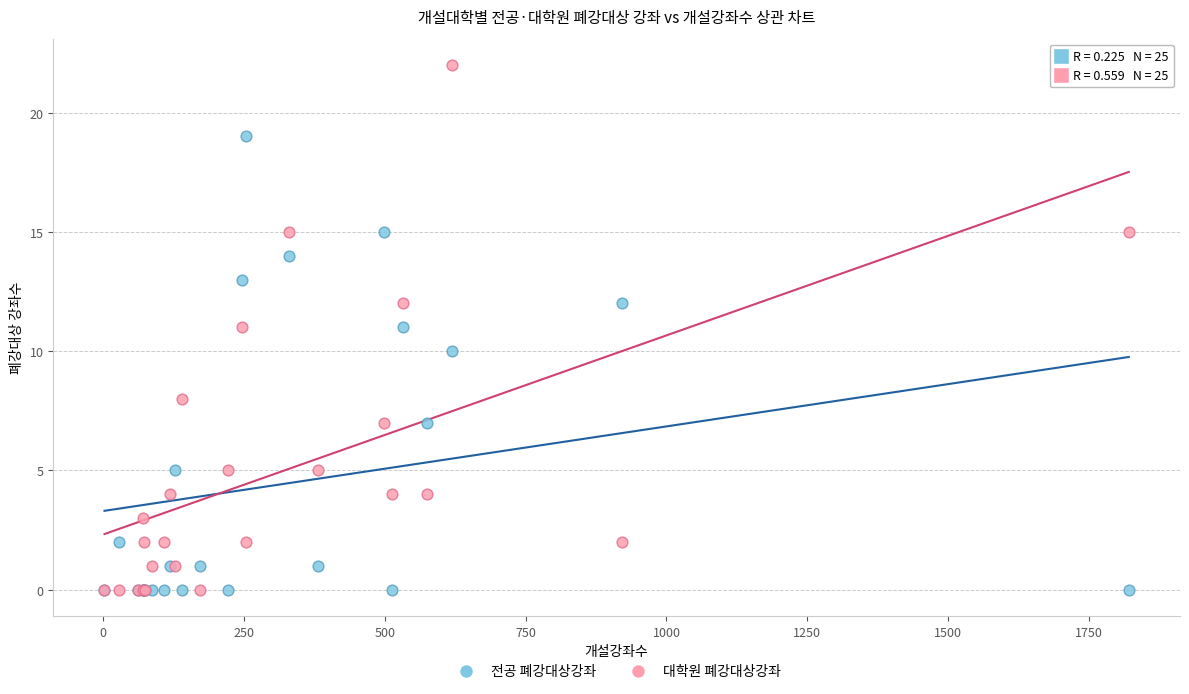

Which series reaches the maximum Y coordinate?

대학원 폐강대상강좌